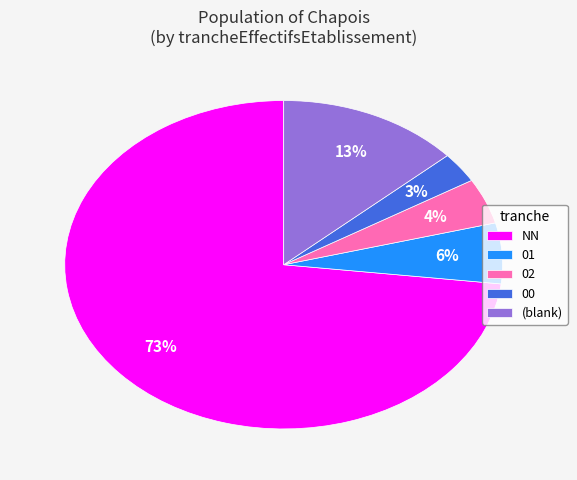

Do NN and 02 together represent more than half of the pie?

Yes